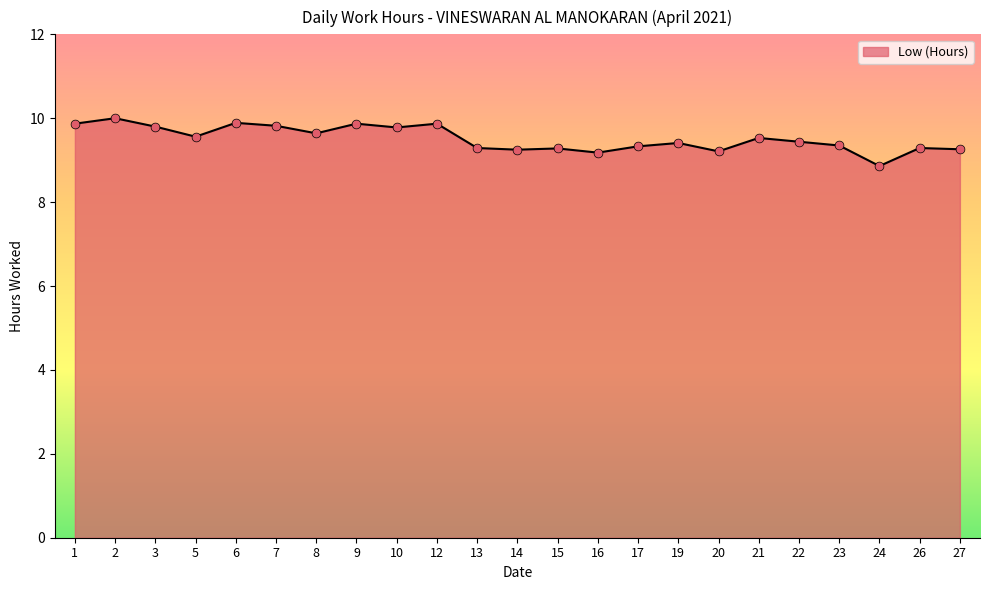

Which has a higher value, 22 or 15?

22